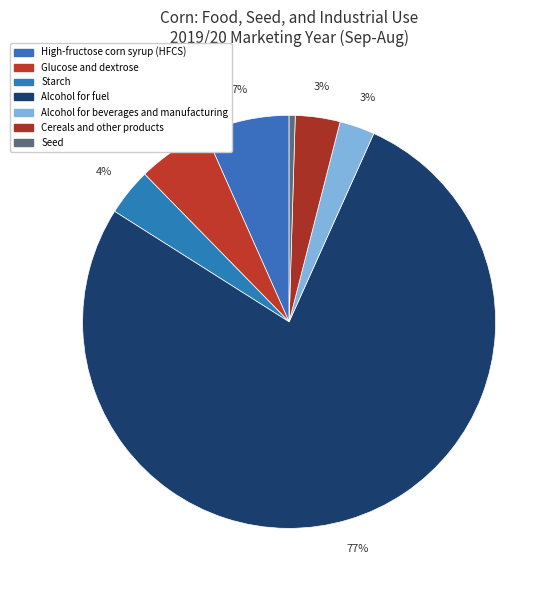

Does any single category account for the majority?

Yes